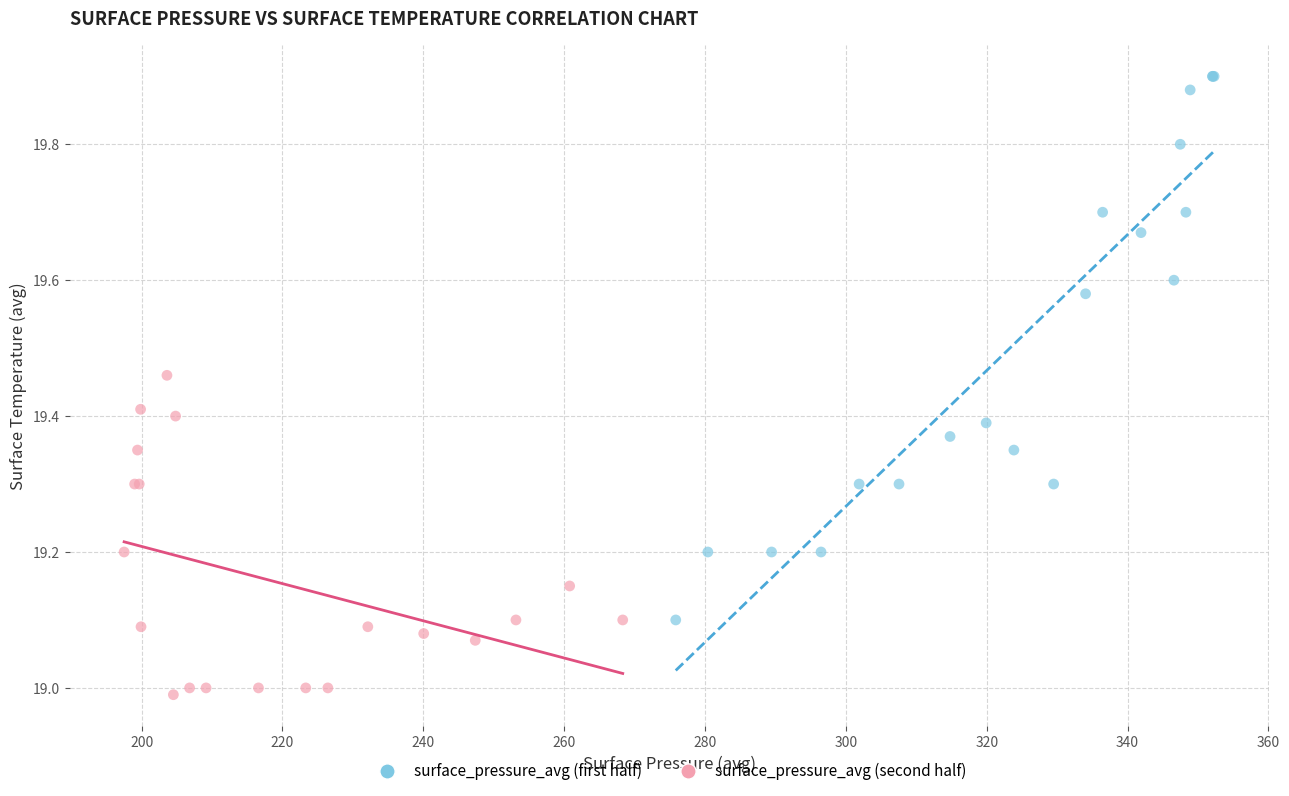

What are all the series names shown in the legend?

surface_pressure_avg (first half), surface_pressure_avg (second half)